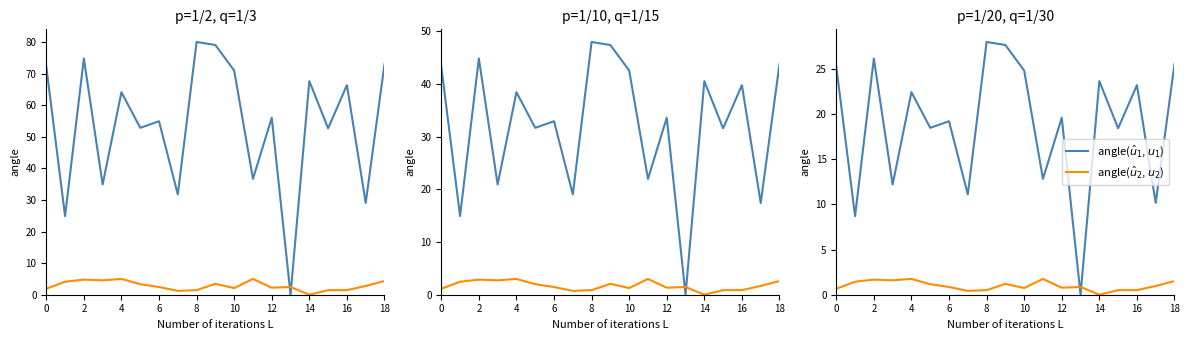

Rank the series by their maximum value, from highest to lowest.

angle($\hat{u}_1$, $u_1$), angle($\hat{u}_2$, $u_2$)